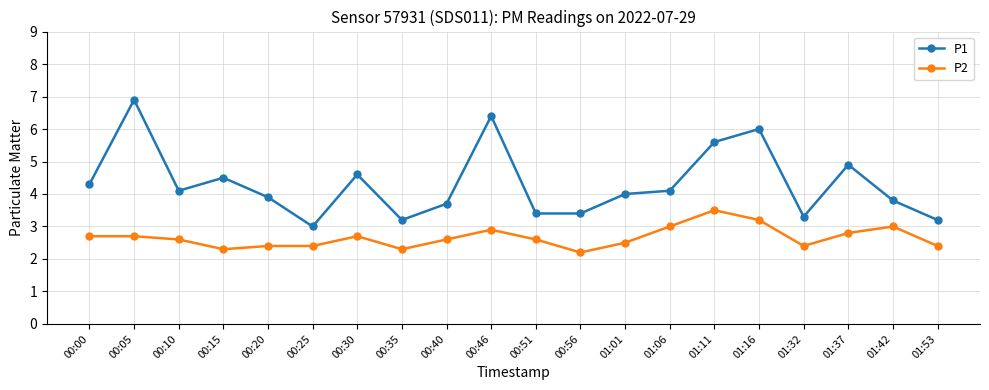

Does the chart display data point markers on the line(s)?

Yes